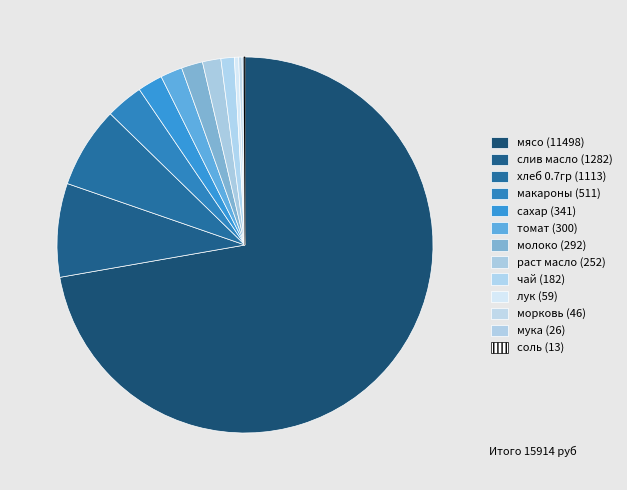

Count the number of slices in the pie.

13